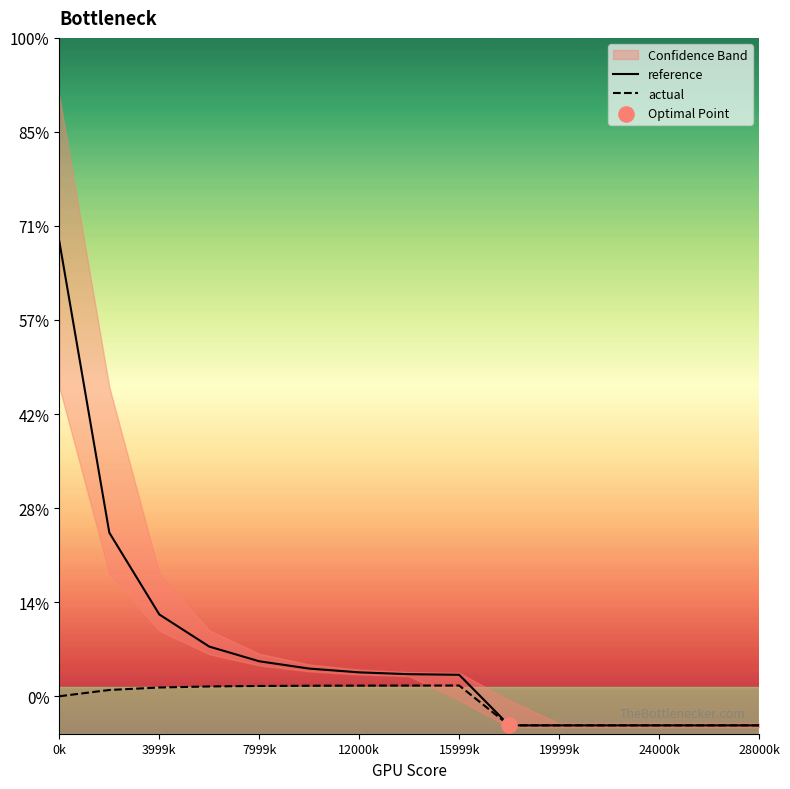

At which category is the sum across all series the highest?

0k